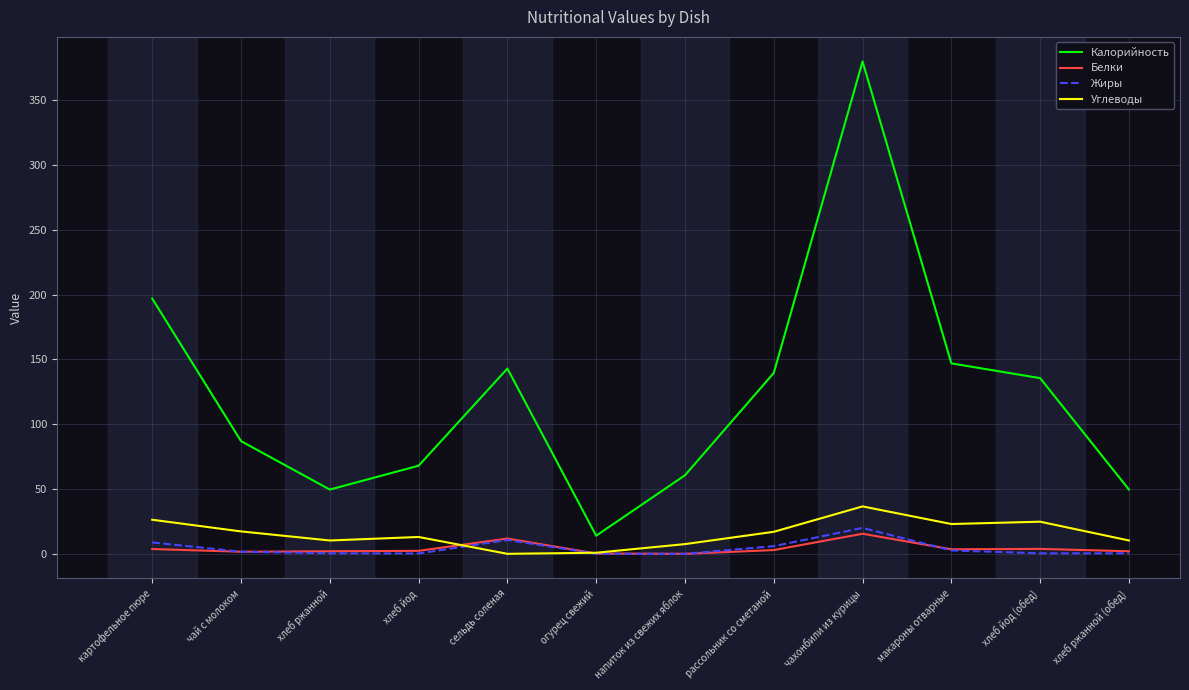

Between хлеб йод (обед) and хлеб ржанной (обед), which series saw the biggest shift?

Калорийность